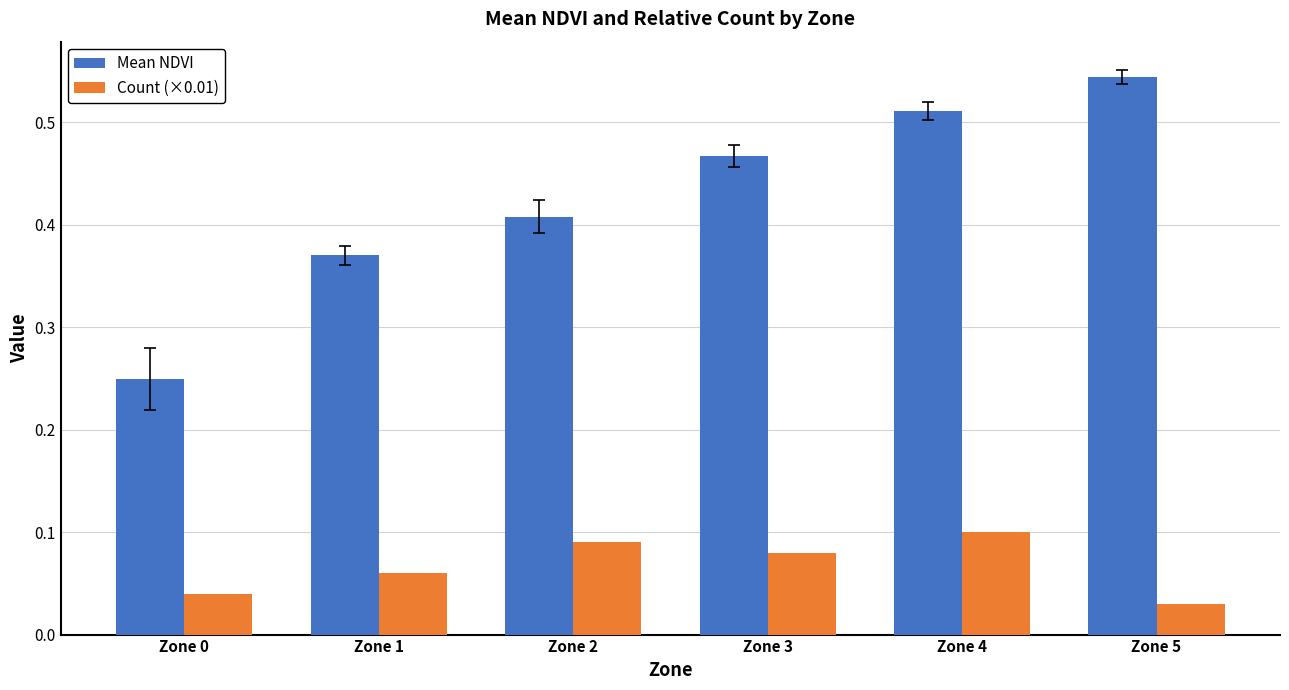

Rank the series by their average value, from highest to lowest.

Mean NDVI, Count (×0.01)